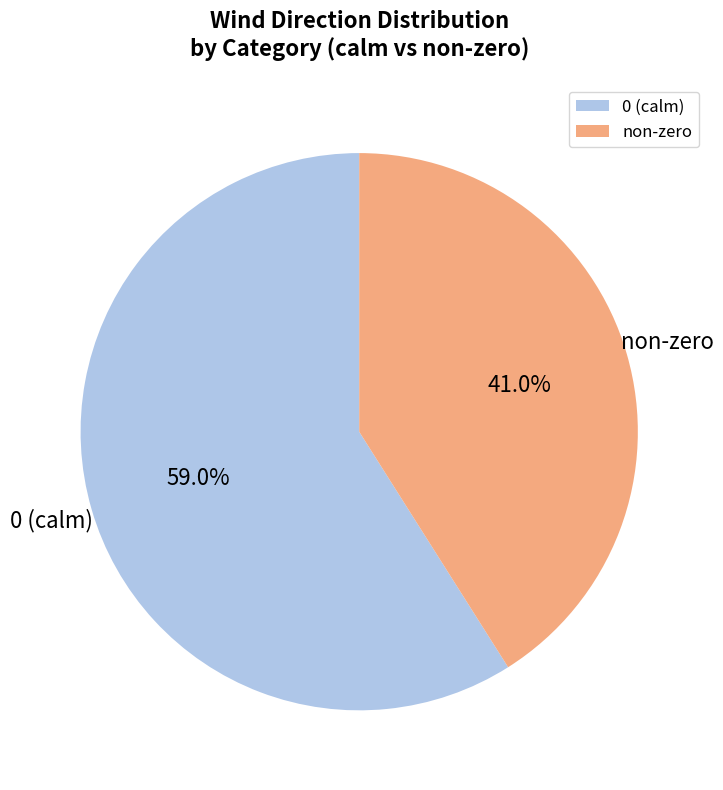

Which has a higher value, 0 (calm) or non-zero?

0 (calm)